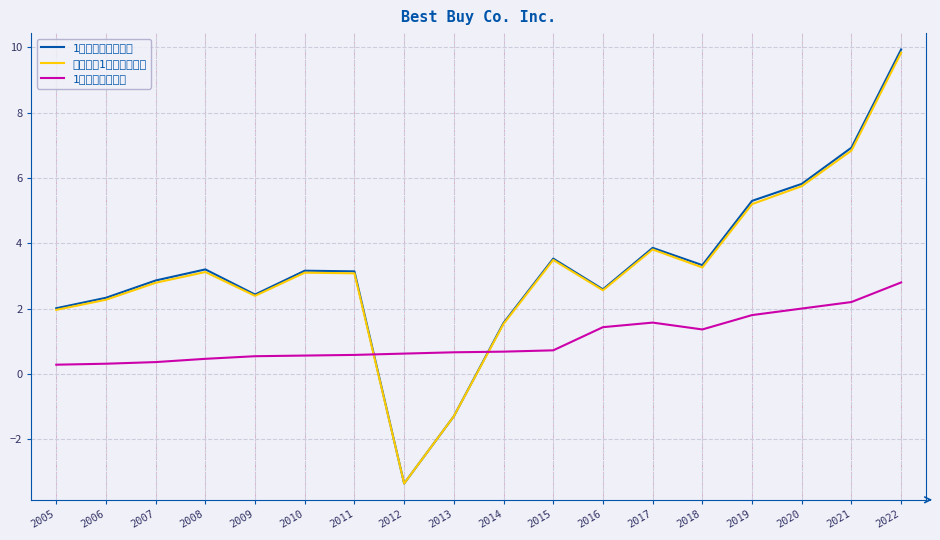

What is the total value across all series at 2022?

22.6